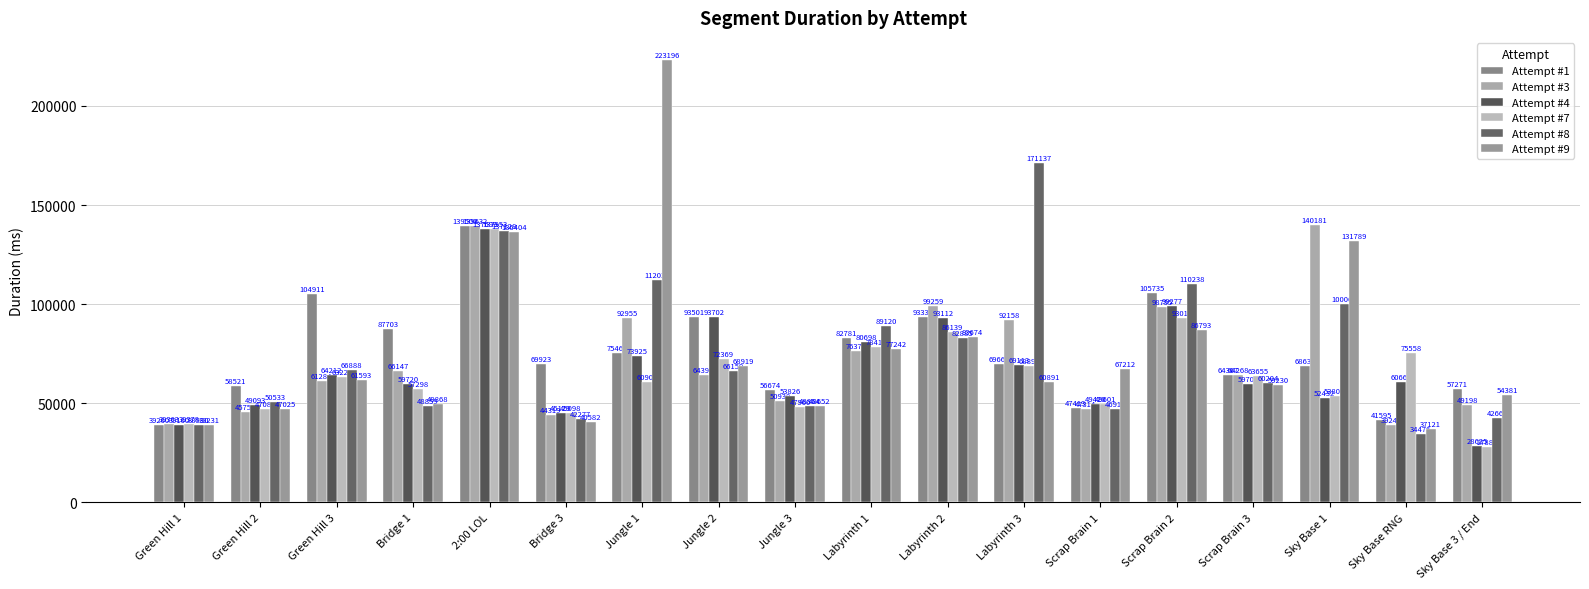

Is the value of Attempt #9 at Scrap Brain 2 greater than the value of Attempt #8 at Green Hill 2?

Yes